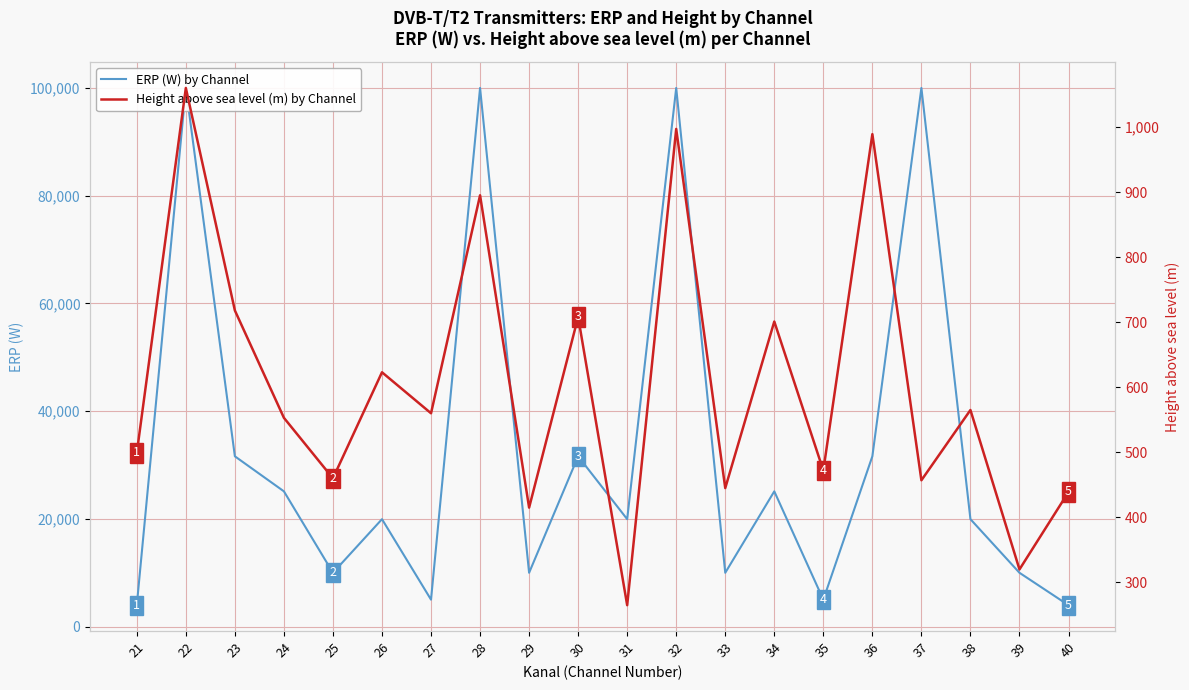

Reading left to right, transcribe all the data shown in this chart.

ERP (W) by Channel: 3981	100000	31622	25118	10000	19952	5011	100000	10000	31622	19952	100000	10000	25118	5011	31622	100000	19952	10000	3981
Height above sea level (m) by Channel: 499	1060	718	553	460	623	560	895	415	708	265	997	445	701	472	989	457	565	320	439